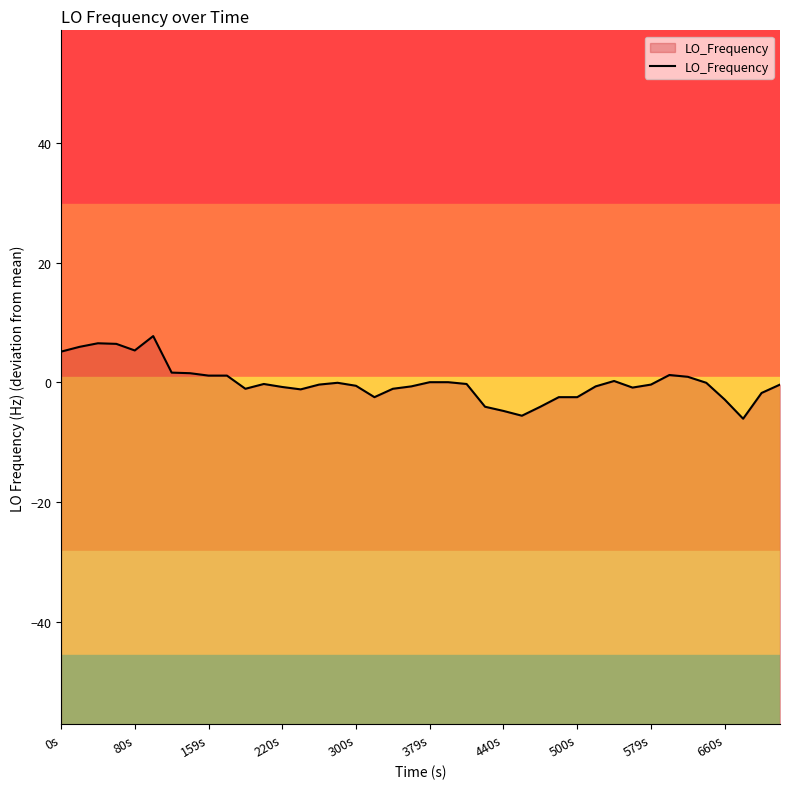

What is the maximum value shown in the chart?

7.7